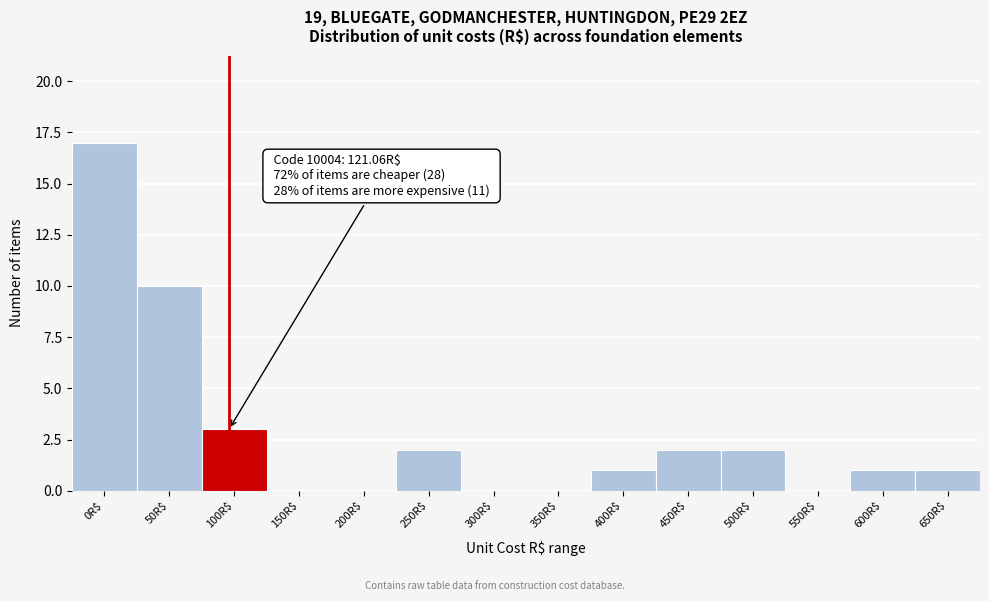

What is the maximum value shown in the chart?

17